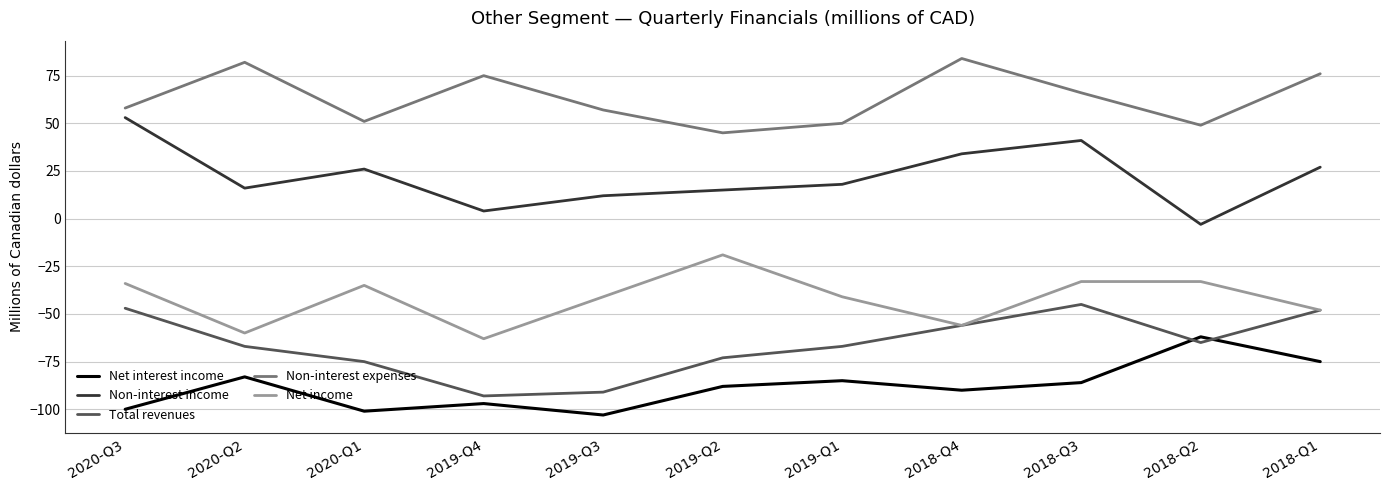

Read the Net interest income value at 2018-Q4, to the nearest 5.

-90